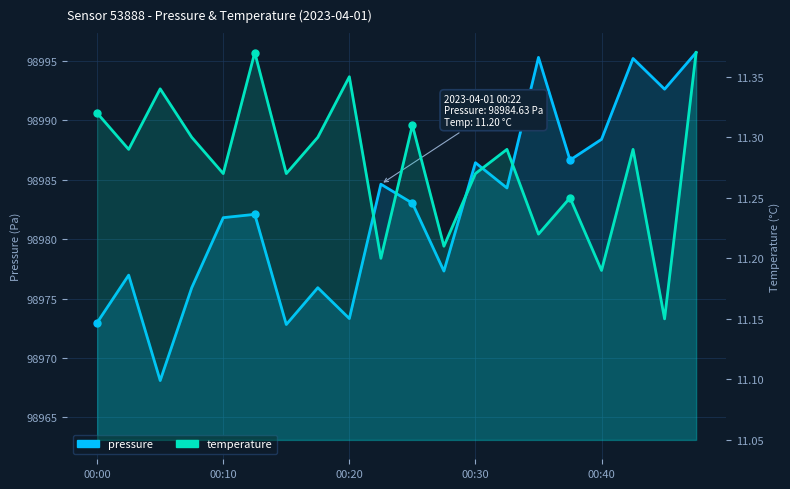

Which series has the largest range (max minus min)?

pressure